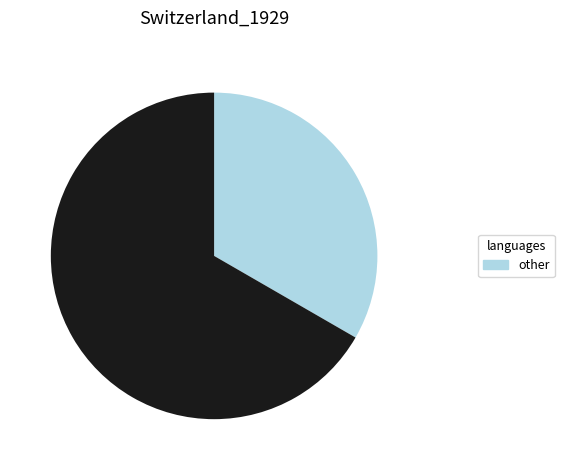

Does any single category account for the majority?

Yes